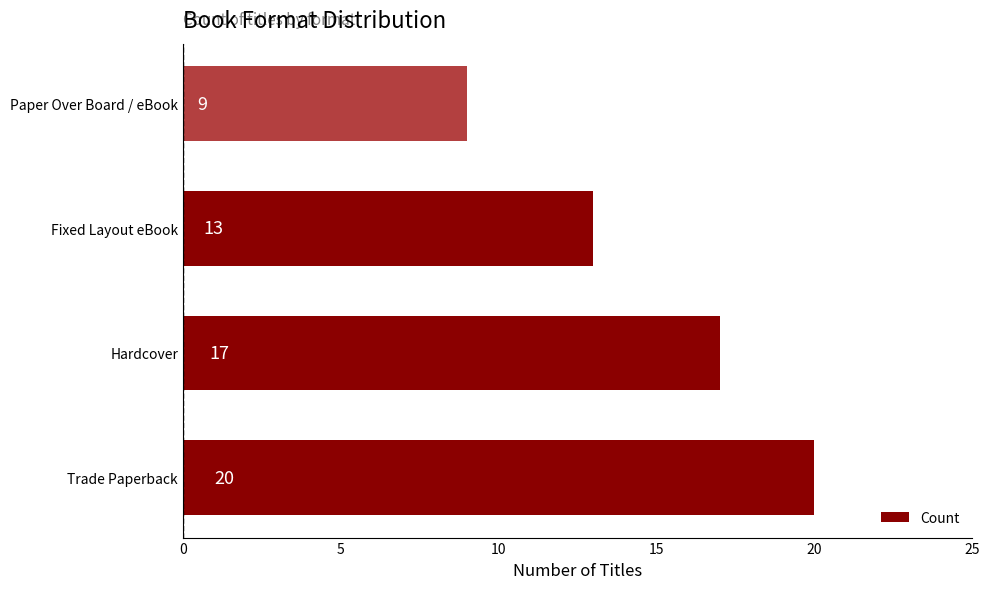

Is it true that the value at Hardcover is 17?

True